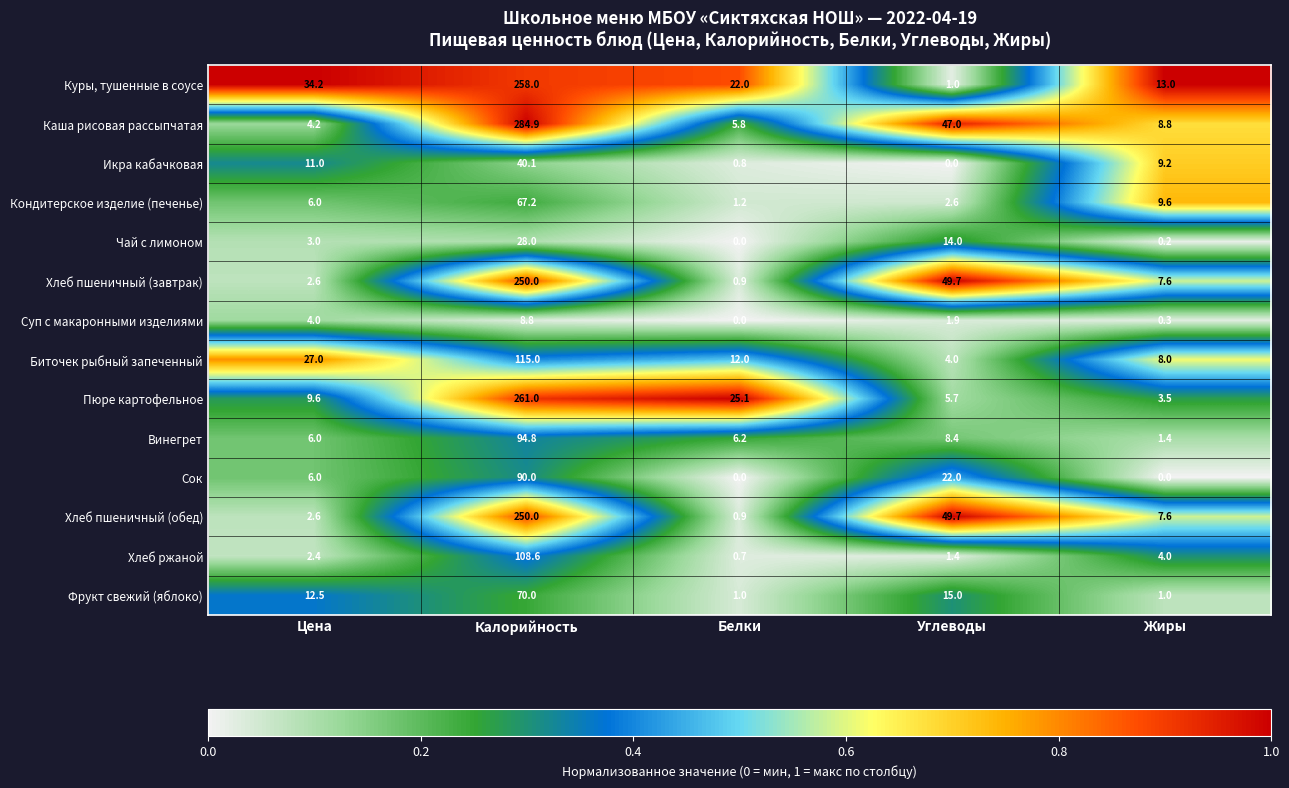

Count the number of data series in this chart.

14